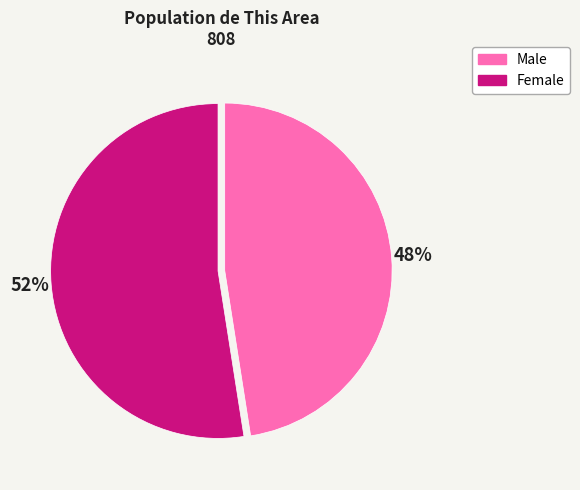

The Female slice represents 52% of the pie. True or false?

True